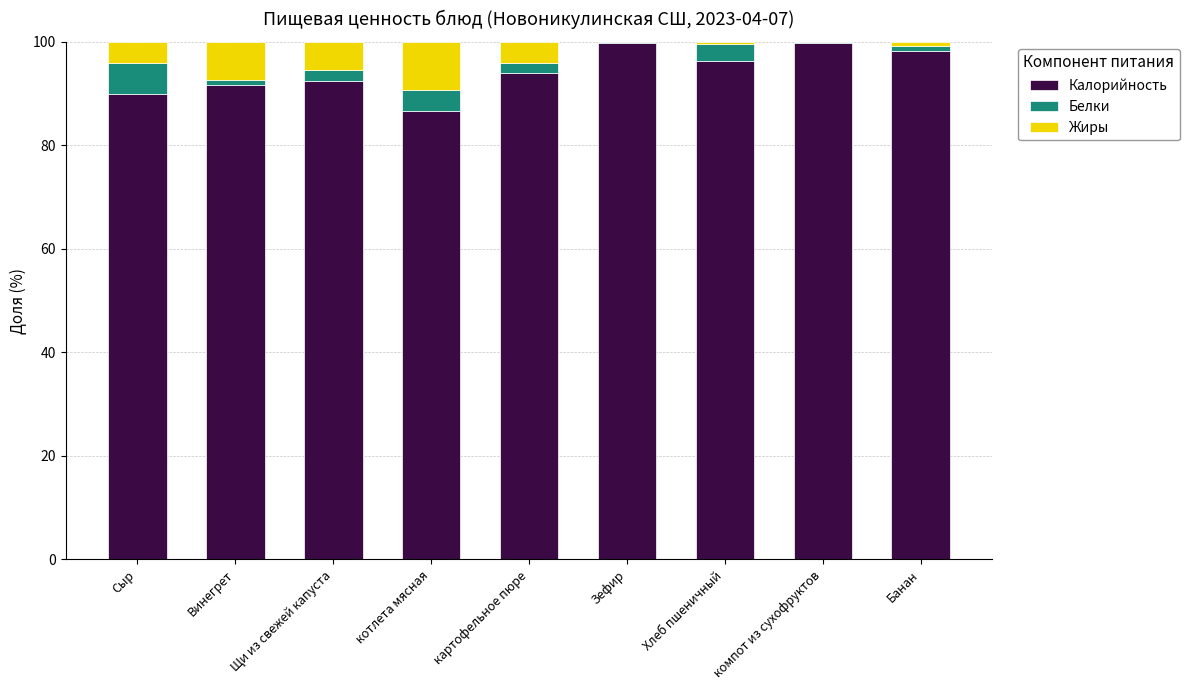

True or false: Калорийность has a value of 22.3 at котлета мясная.

False